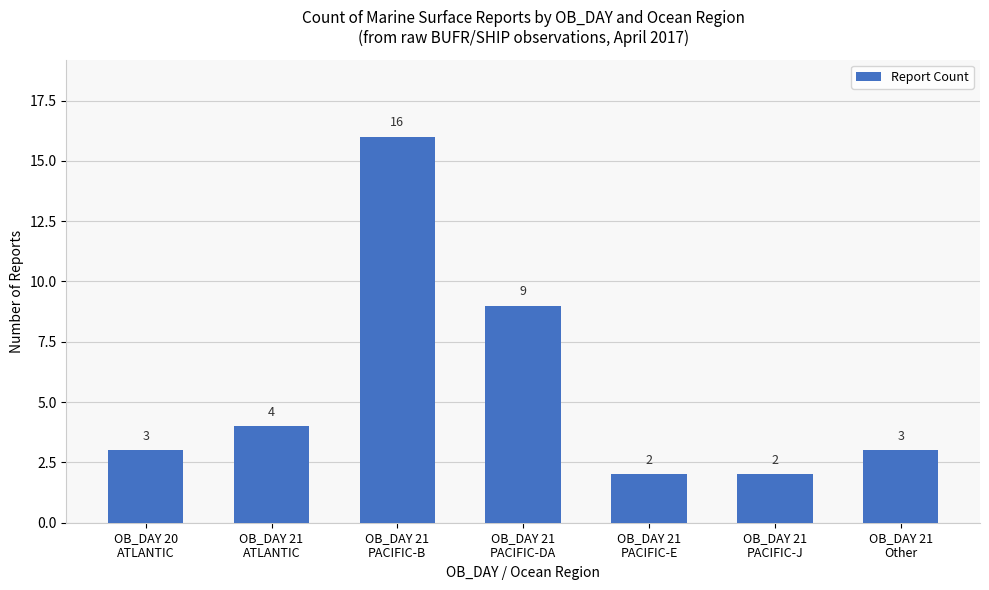

What is the change in value from OB_DAY 21
PACIFIC-E to OB_DAY 21
Other?

+1